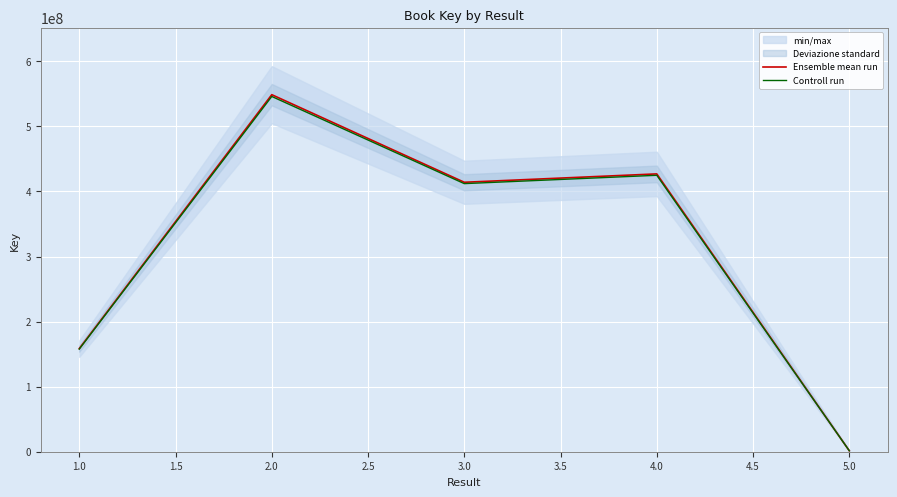

The Controll run series shows 599724250.0 at 4.0. True or false?

False